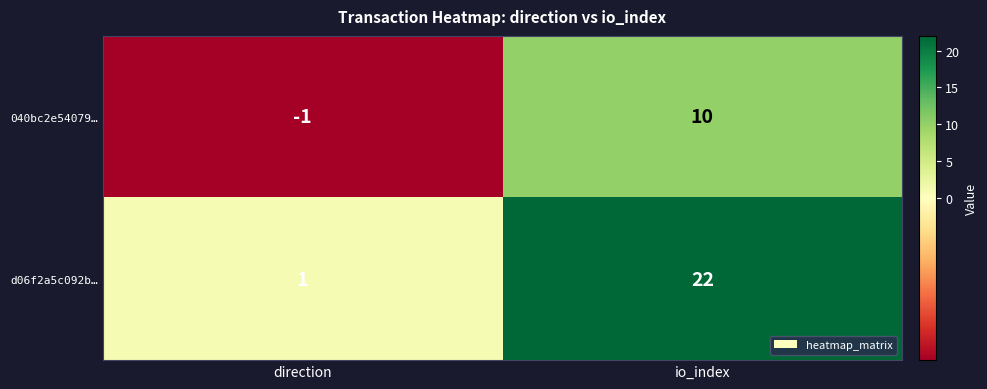

Which series changed the most between direction and io_index?

d06f2a5c092b…